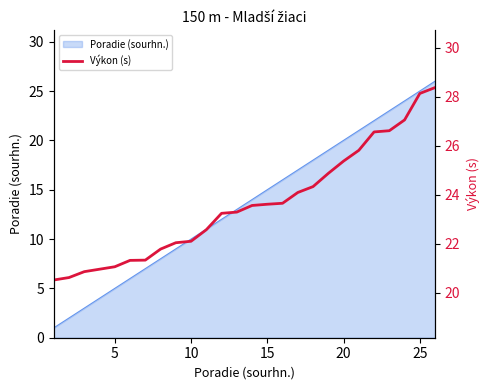

What is the maximum value shown in the chart?

28.4